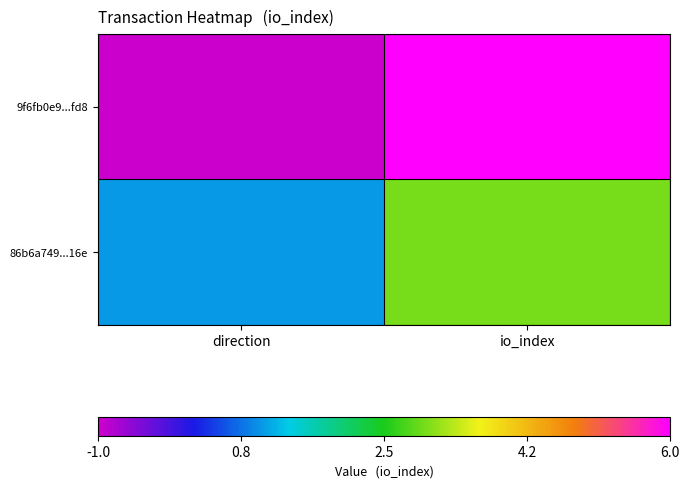

List the series in order of their overall mean, lowest first.

86b6a749...16e, 9f6fb0e9...fd8